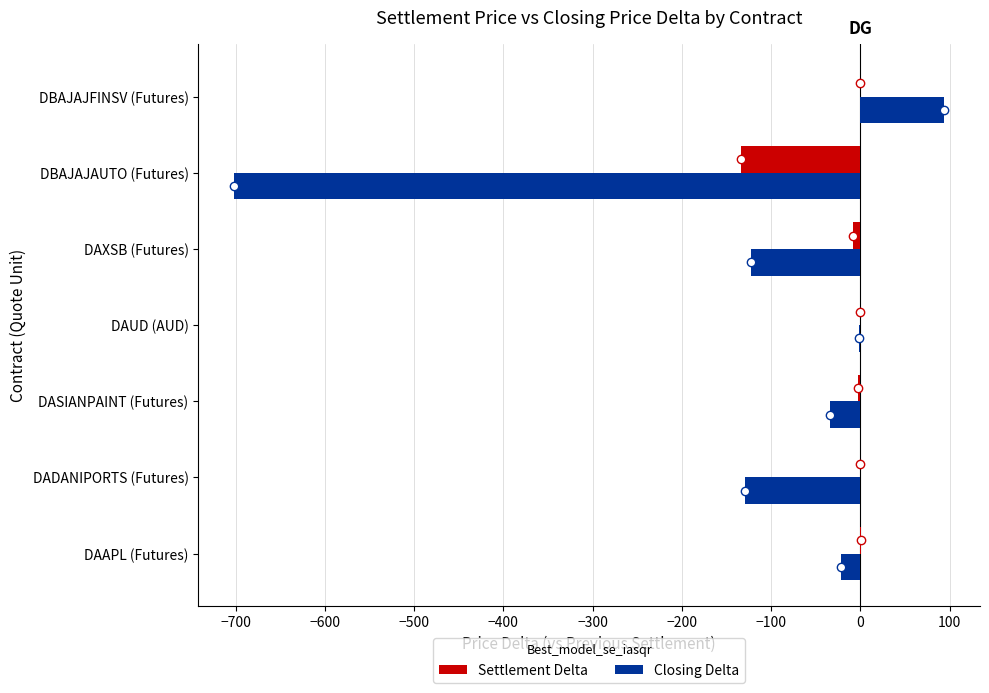

At which label does Closing Delta reach its peak?

DBAJAJFINSV (Futures)